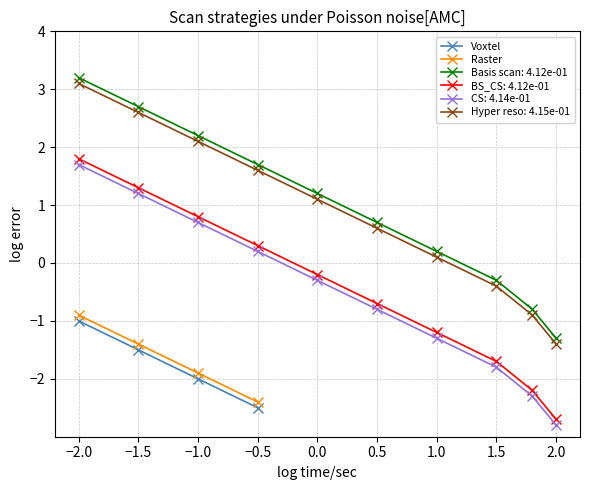

Count the number of categories in the chart.

4